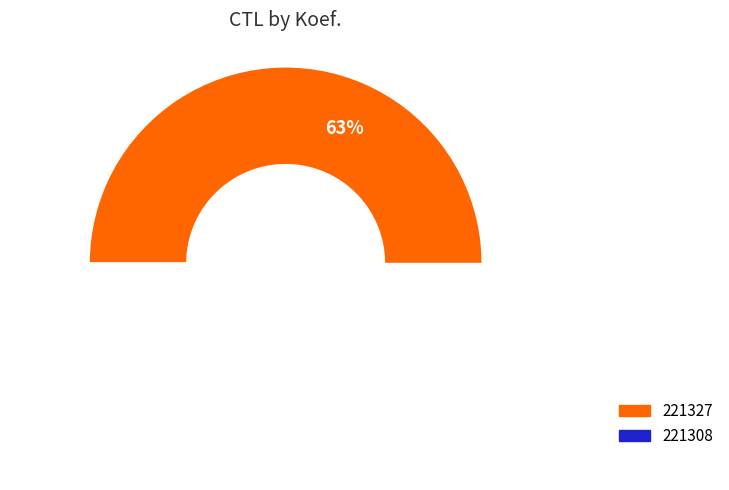

What percentage is the 221308 slice, to the nearest percent?

37%